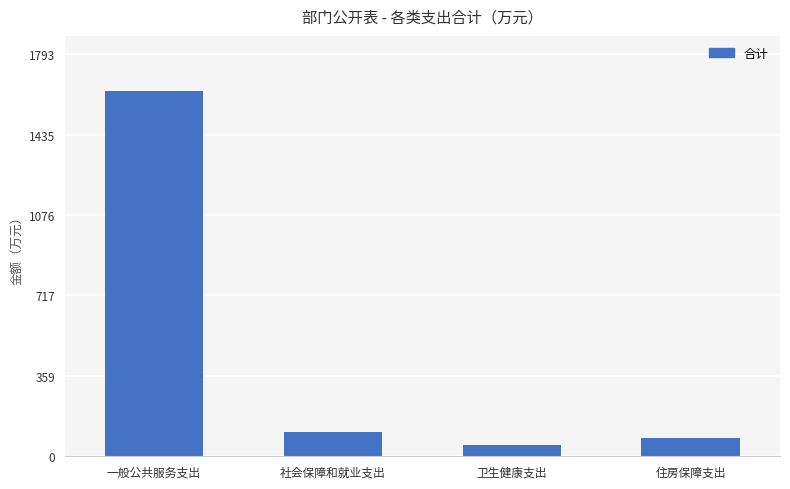

Rank the categories by value from highest to lowest.

一般公共服务支出, 社会保障和就业支出, 住房保障支出, 卫生健康支出